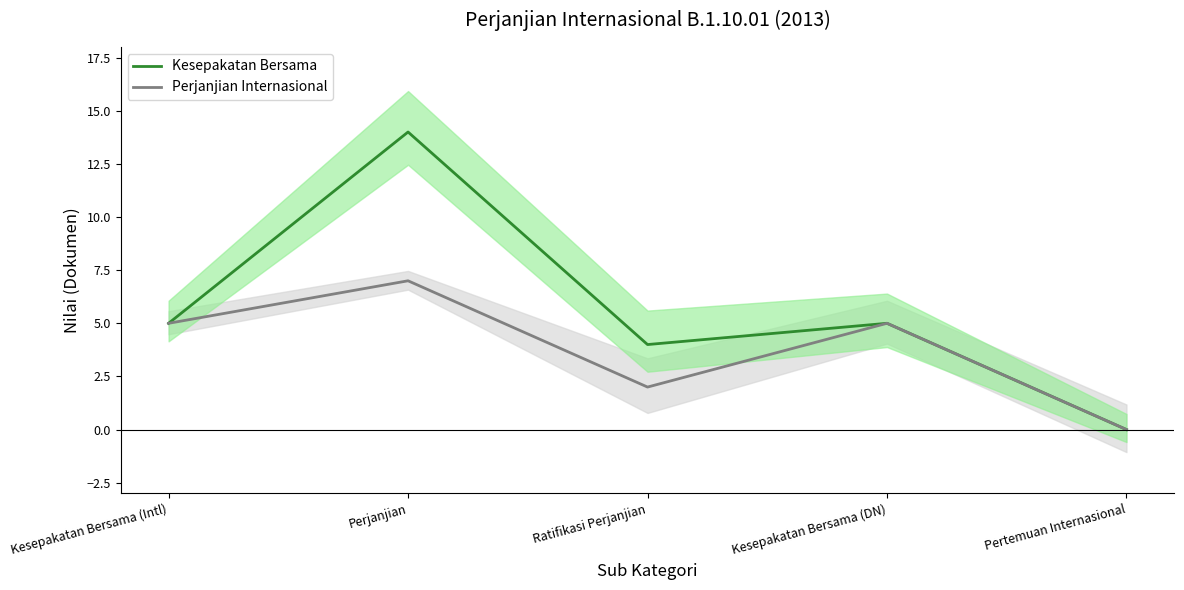

What is the label of the 5th point from the left?

Pertemuan Internasional